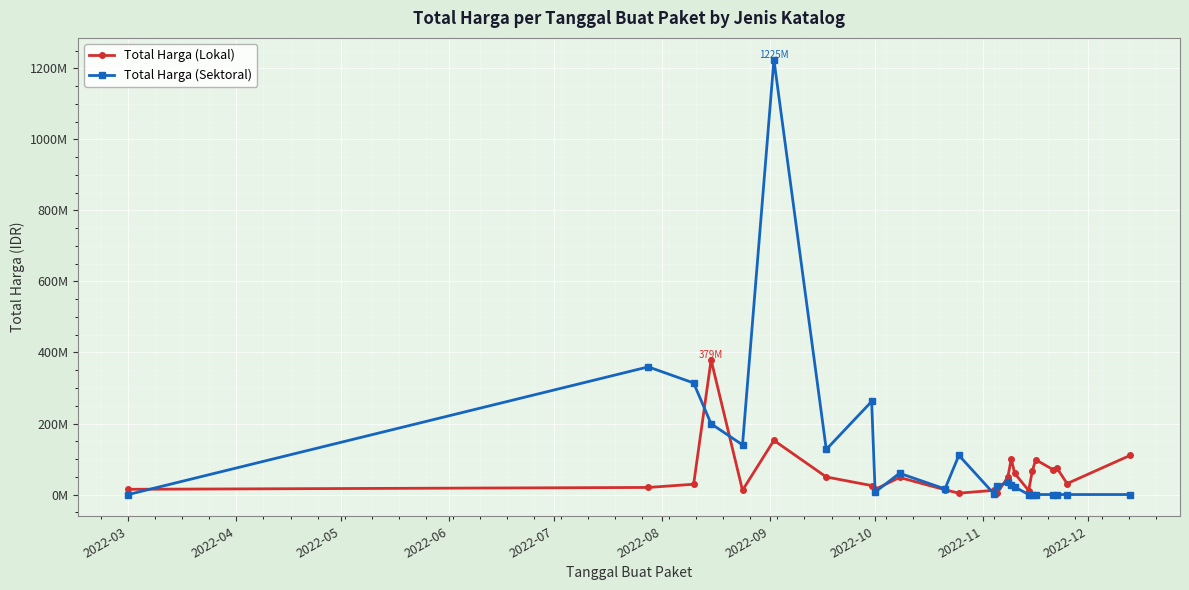

In Total Harga (Lokal), how many points are lower than both neighbors (excluding endpoints)?

7